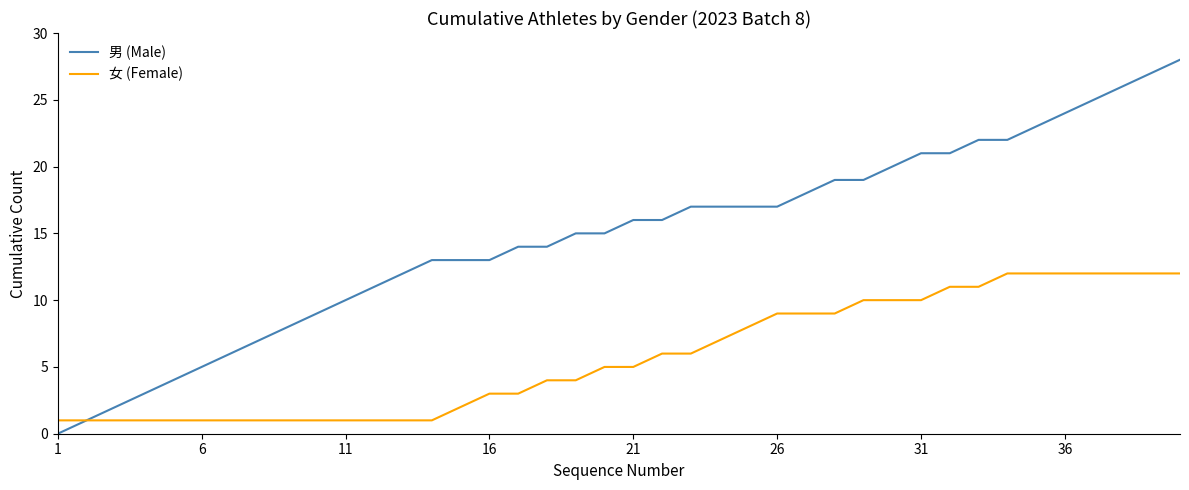

Which series has the largest range (max minus min)?

男 (Male)